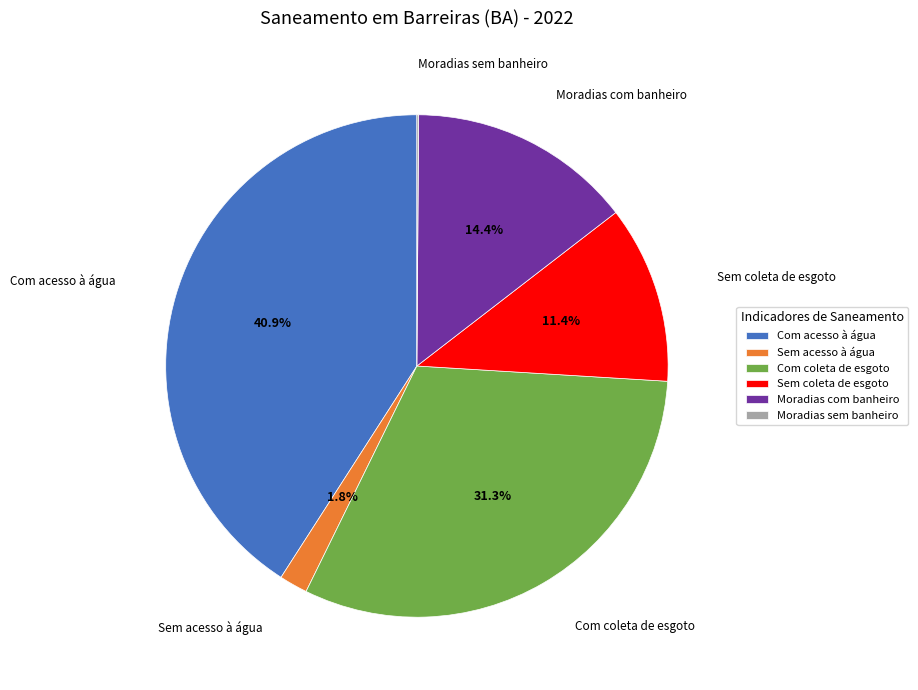

What portion of the pie excludes Moradias com banheiro?

85.6%